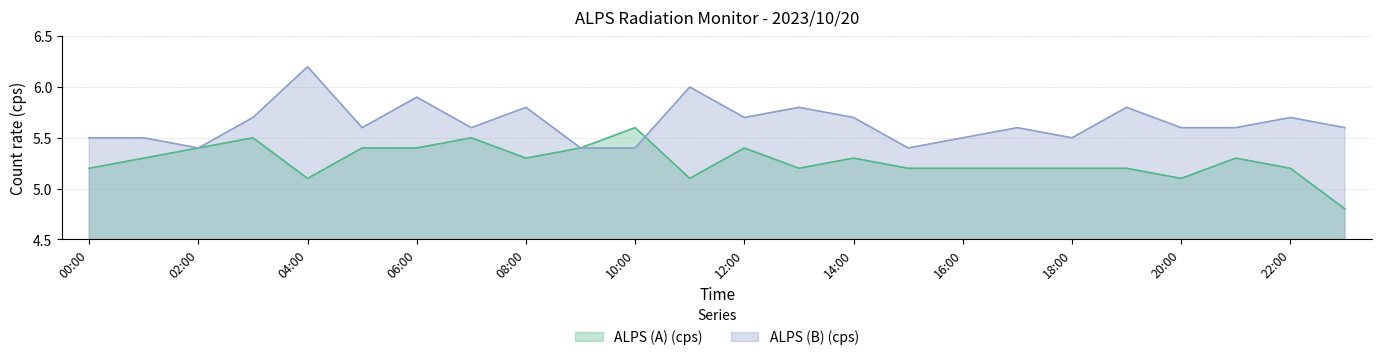

Between 19:00 and 06:00, which is larger?

06:00